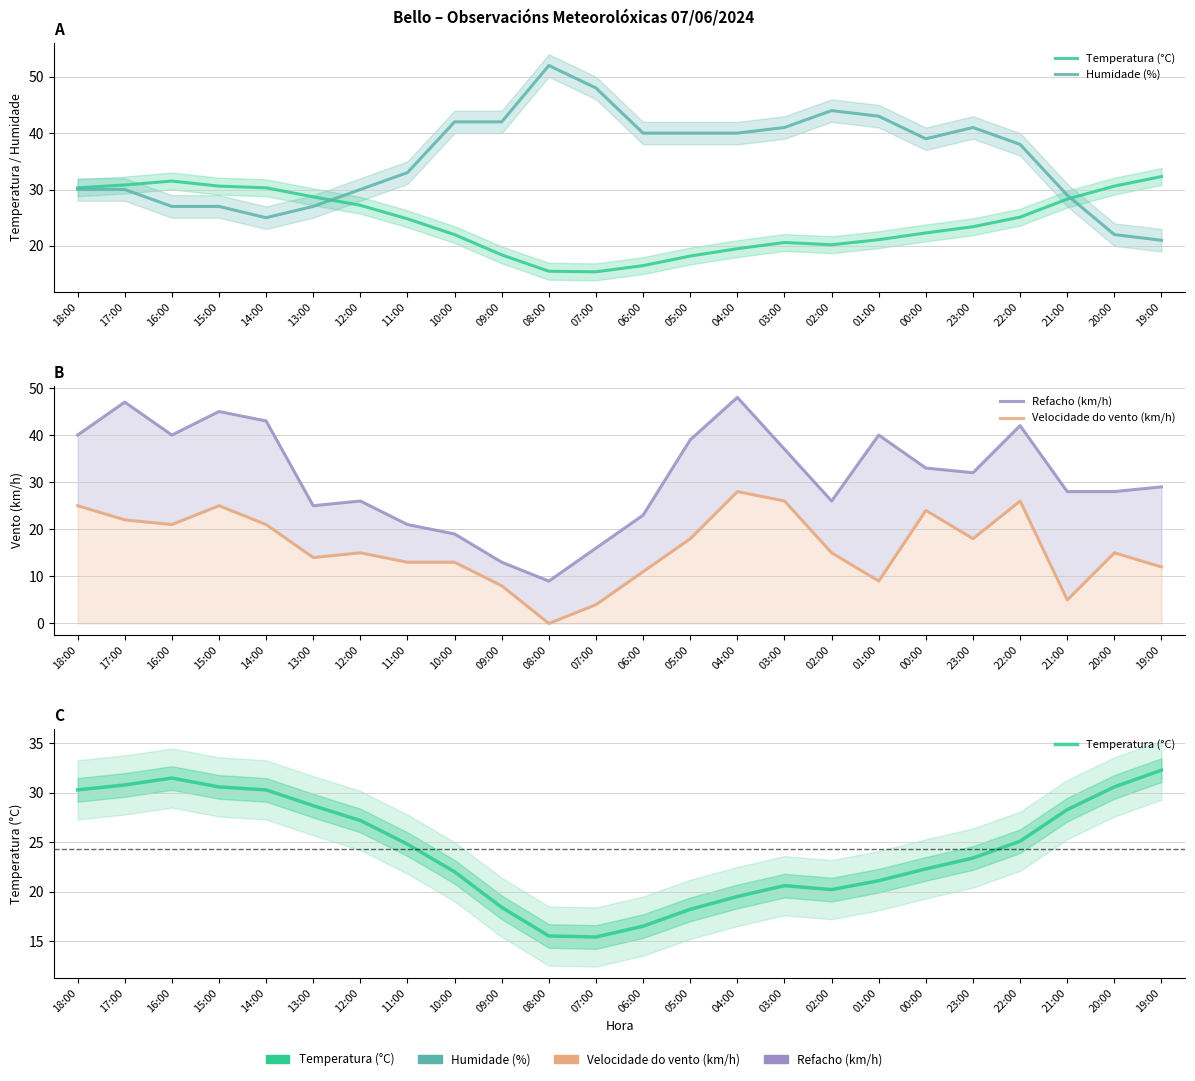

How many values in the Temperatura (°C) series are below 24?

12